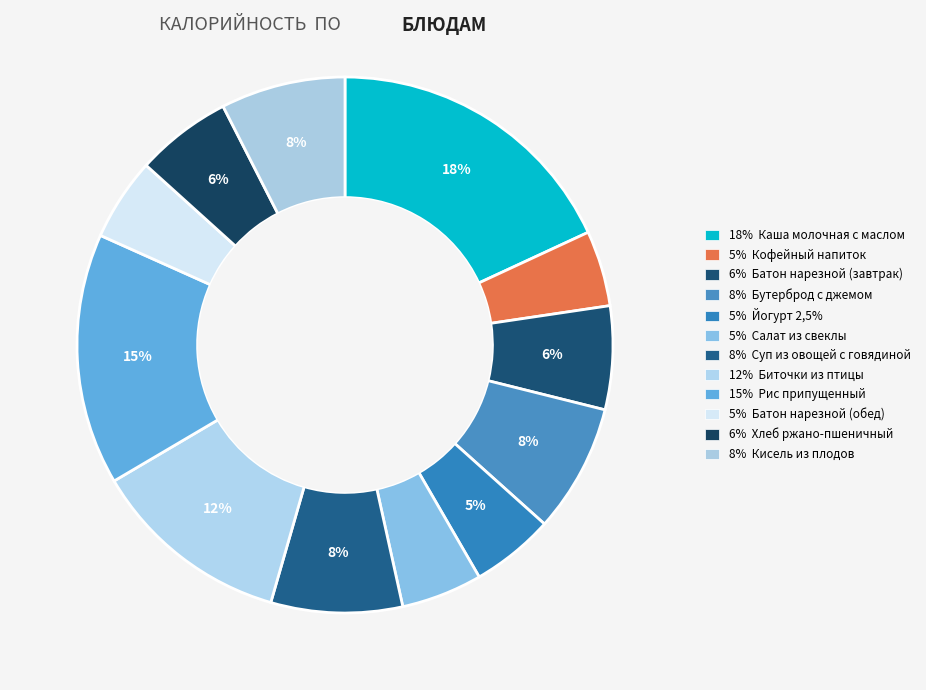

How many slices are in this pie chart?

12